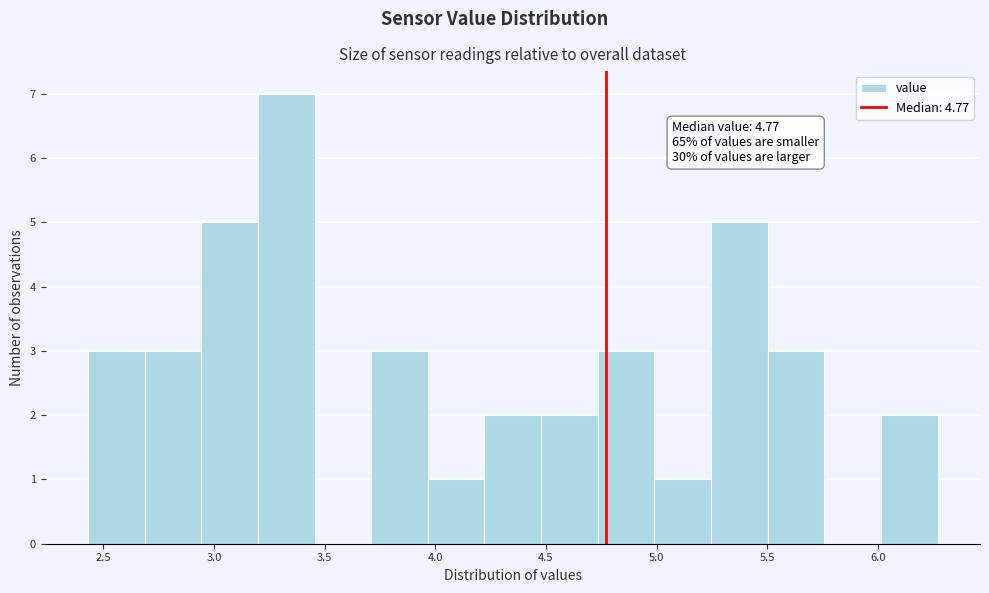

Which range on the x-axis has the tallest bar?

3.20 to 3.45